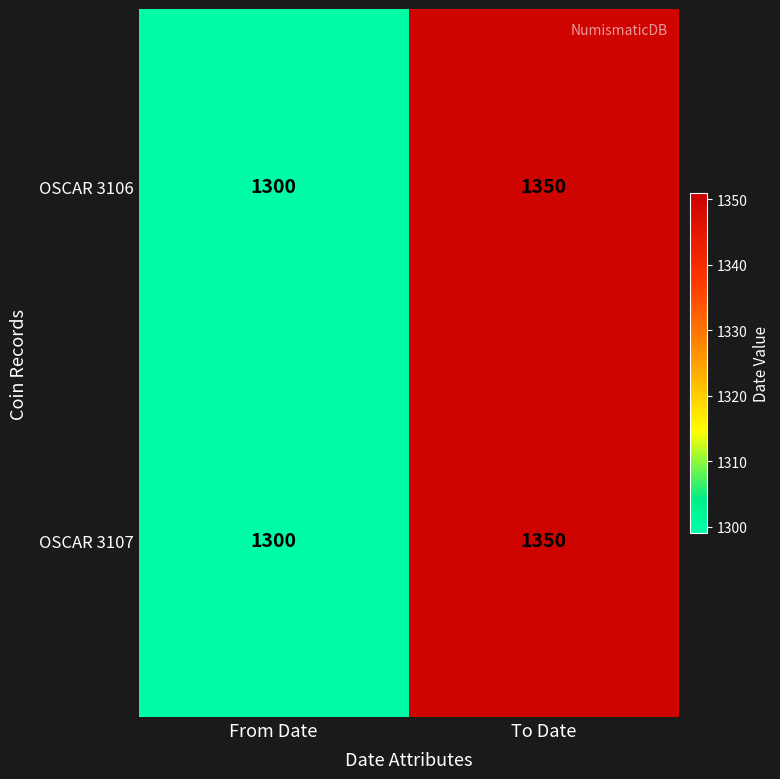

Which label corresponds to the smallest value in the chart?

From Date